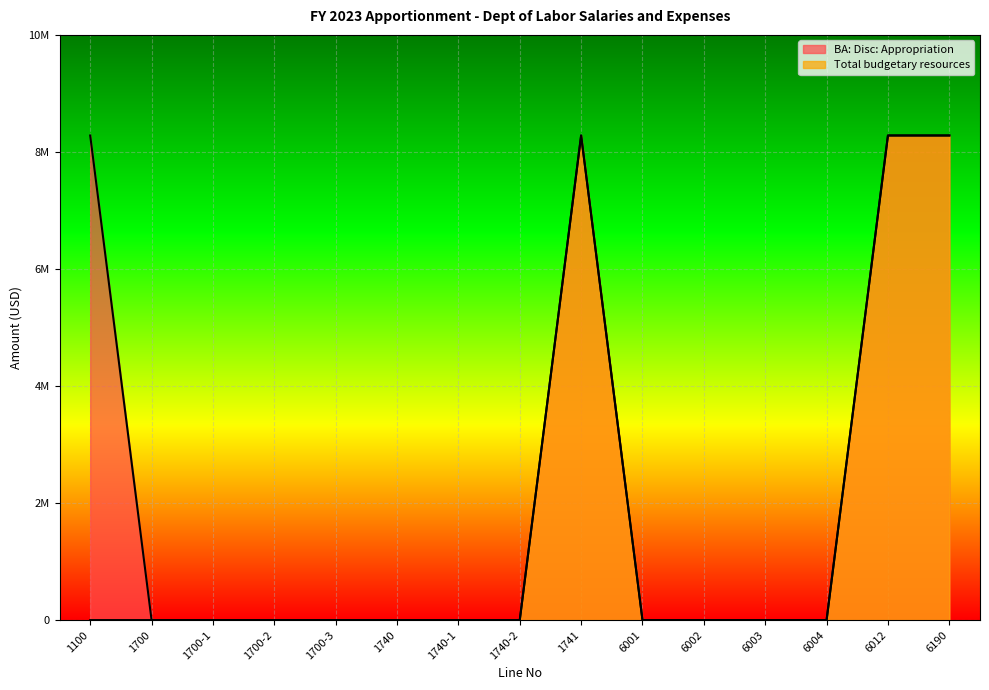

What are all the series names shown in the legend?

BA: Disc: Appropriation, Total budgetary resources